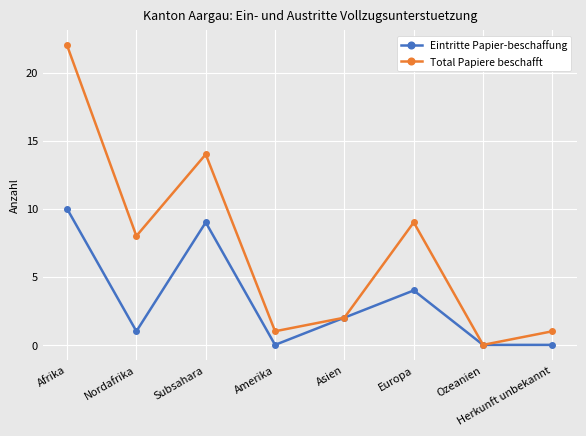

The Eintritte Papier-beschaffung series shows 10 at Afrika. True or false?

True